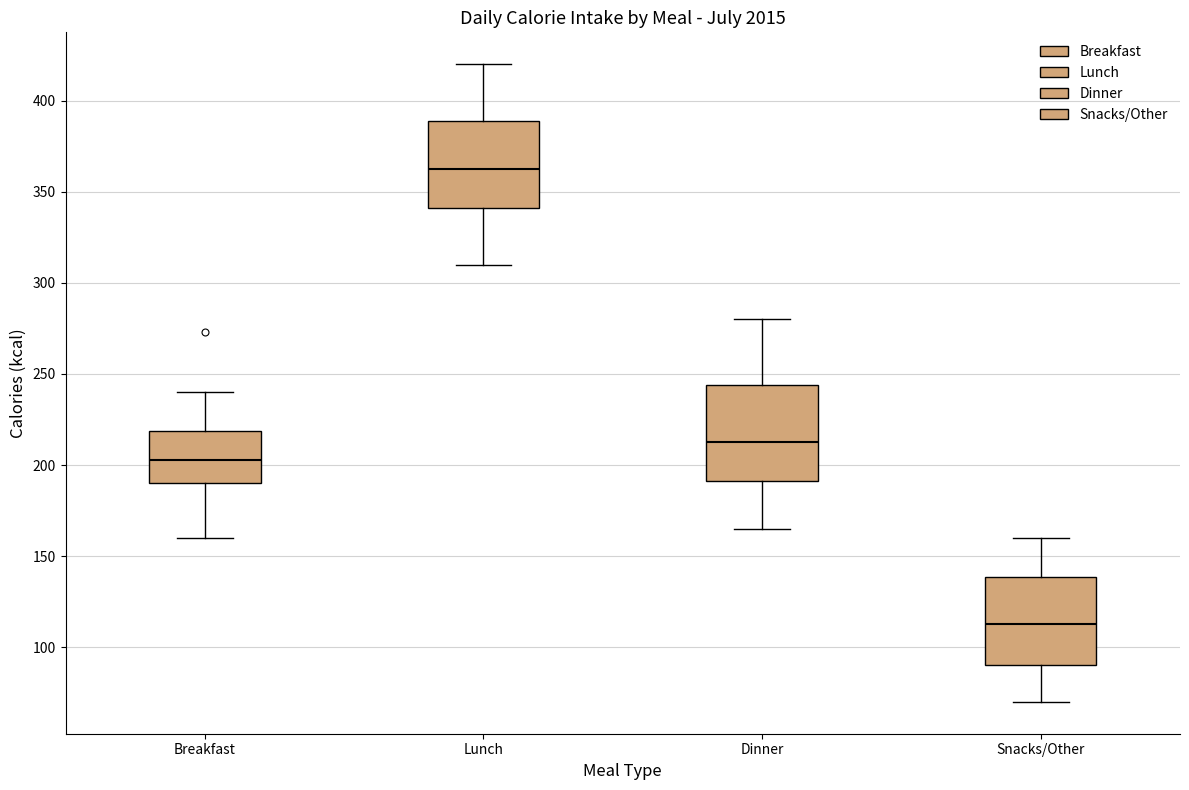

Where does the upper whisker of the box for Dinner end on the y-axis? The values are not printed on the chart, so give them approximately, as read against the axis.

280